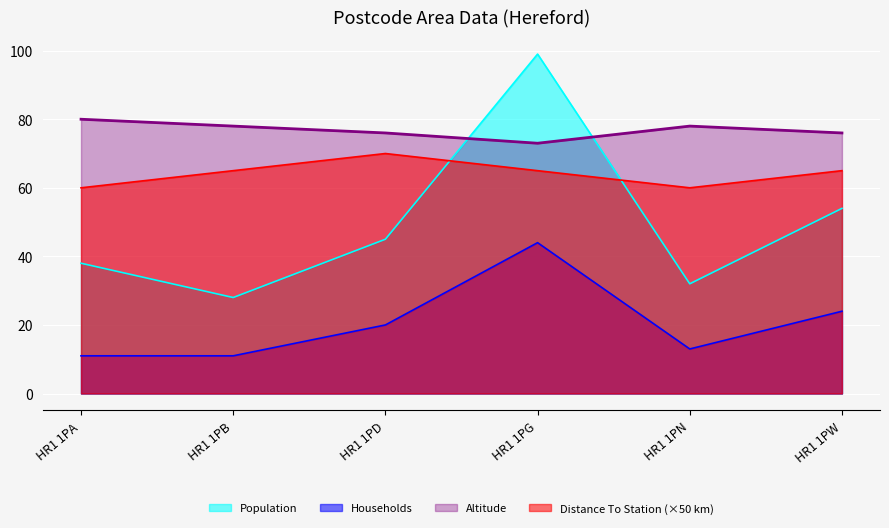

What is the difference between the second highest and second lowest values in the Altitude series?

2